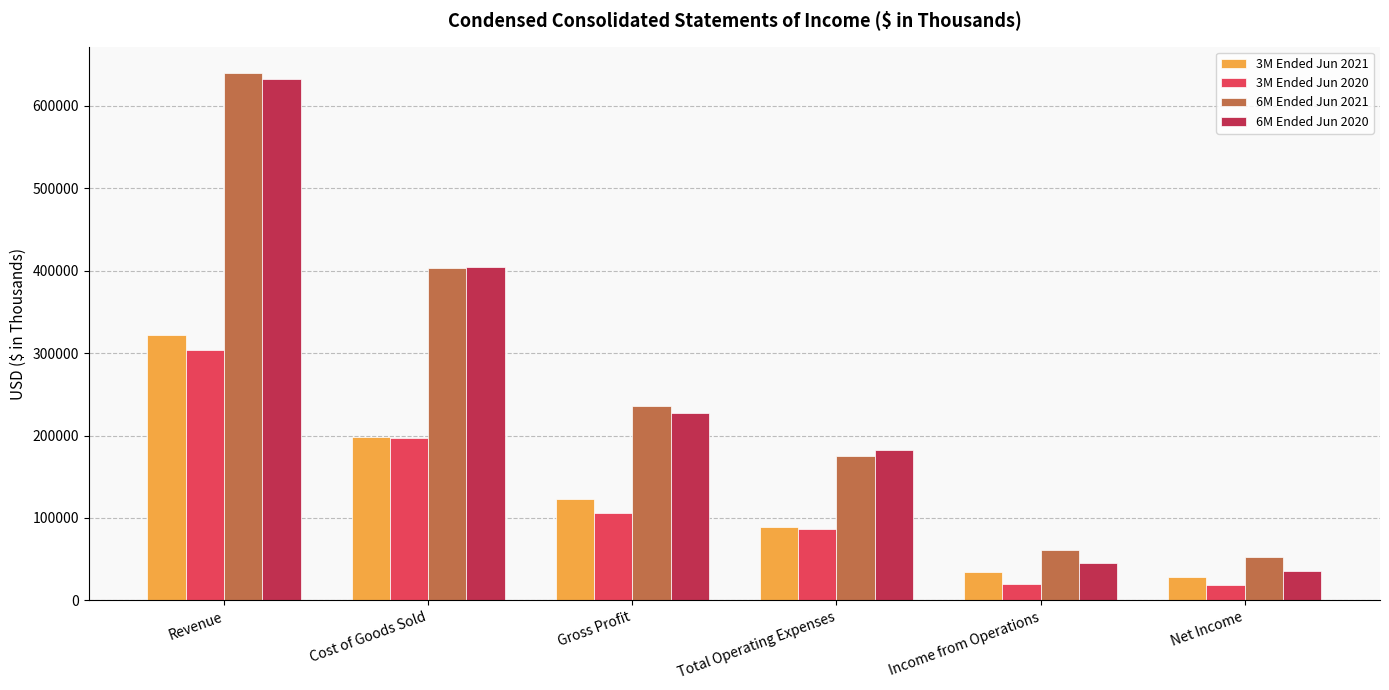

Which series has the largest total across all categories?

6M Ended Jun 2021